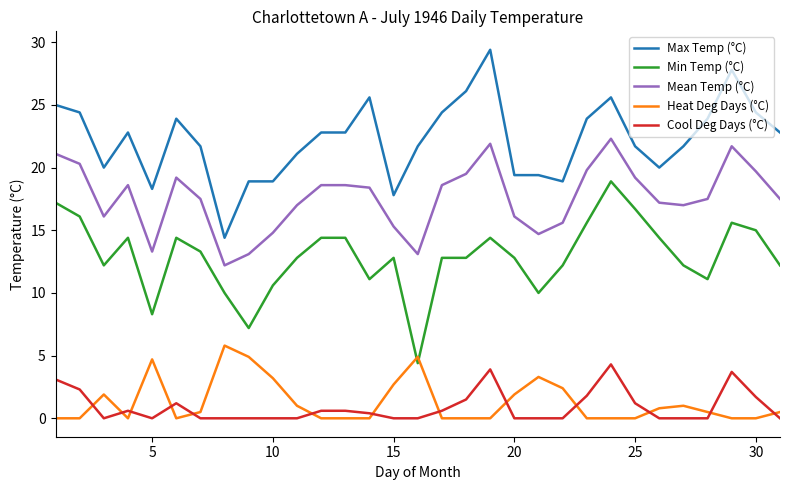

Which series has the largest range (max minus min)?

Max Temp (°C)